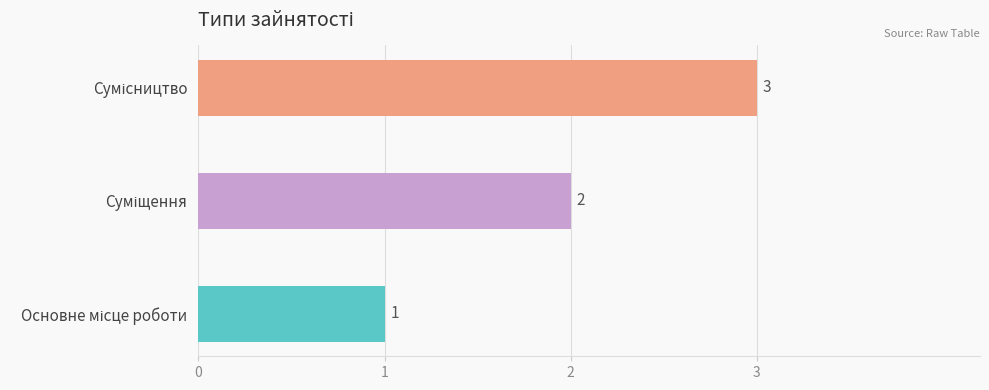

Is it true that the value at Основне місце роботи is 2?

False